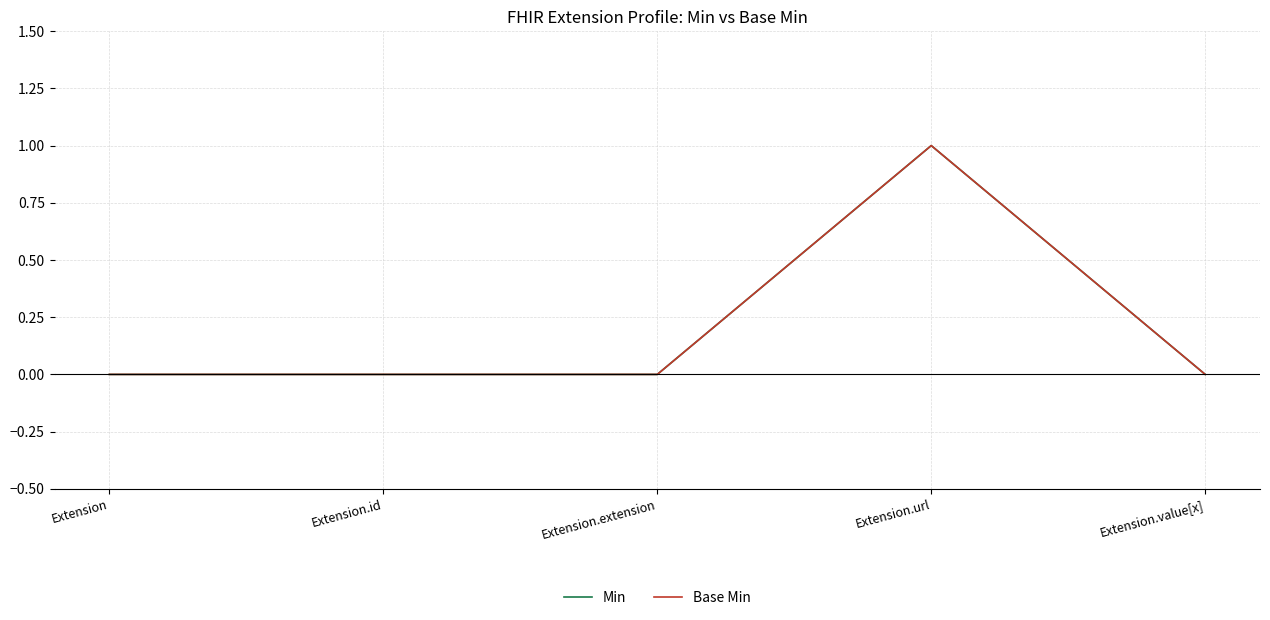

Where is the first local maximum for Min?

Extension.url